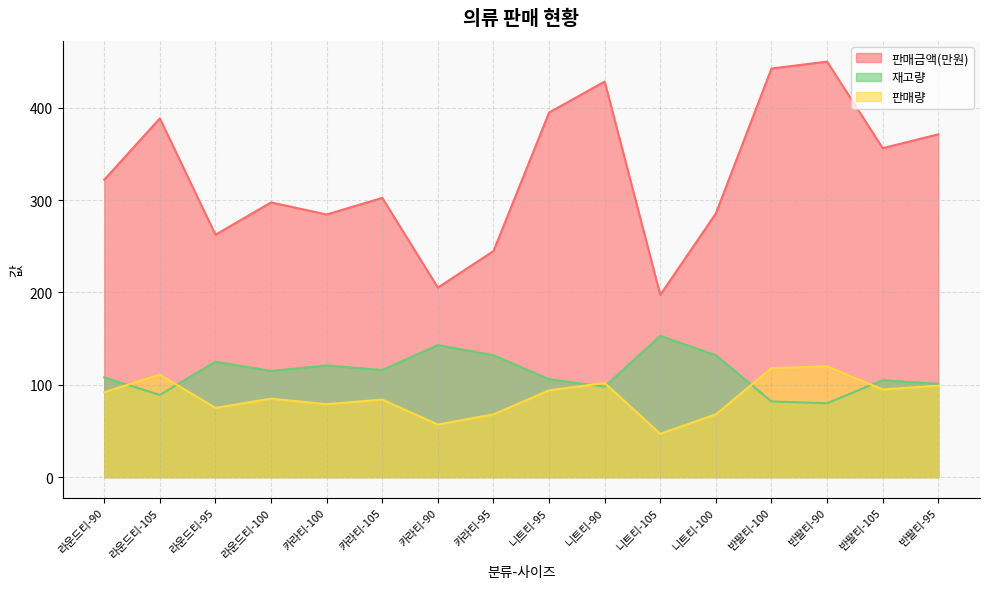

Between 카라티-105 and 반팔티-105, which series saw the biggest shift?

판매금액(만원)